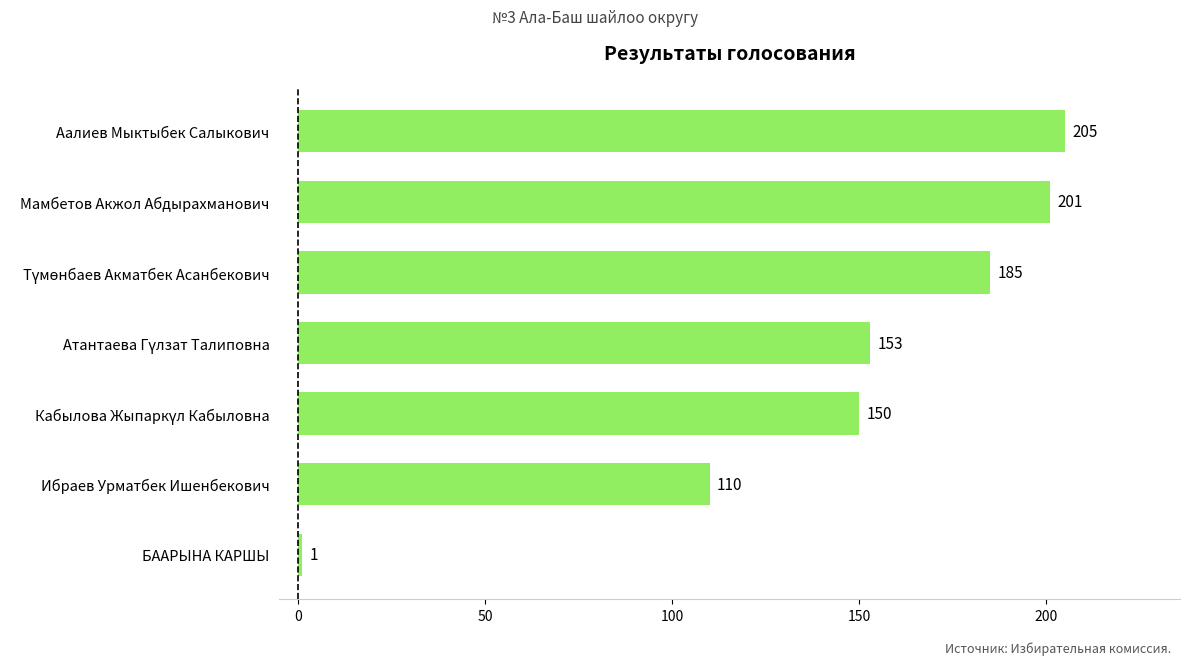

Is it true that the value at Аалиев Мыктыбек Салыкович is 205?

True